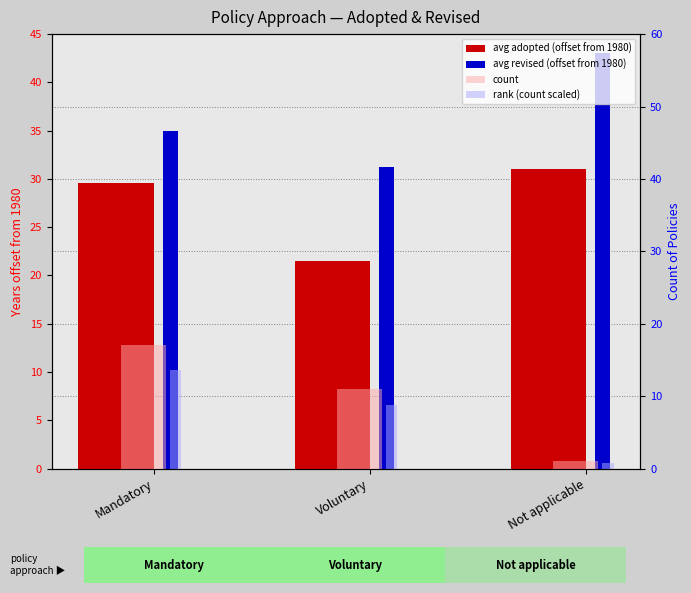

What is the label of the 1st bar from the right?

Not applicable